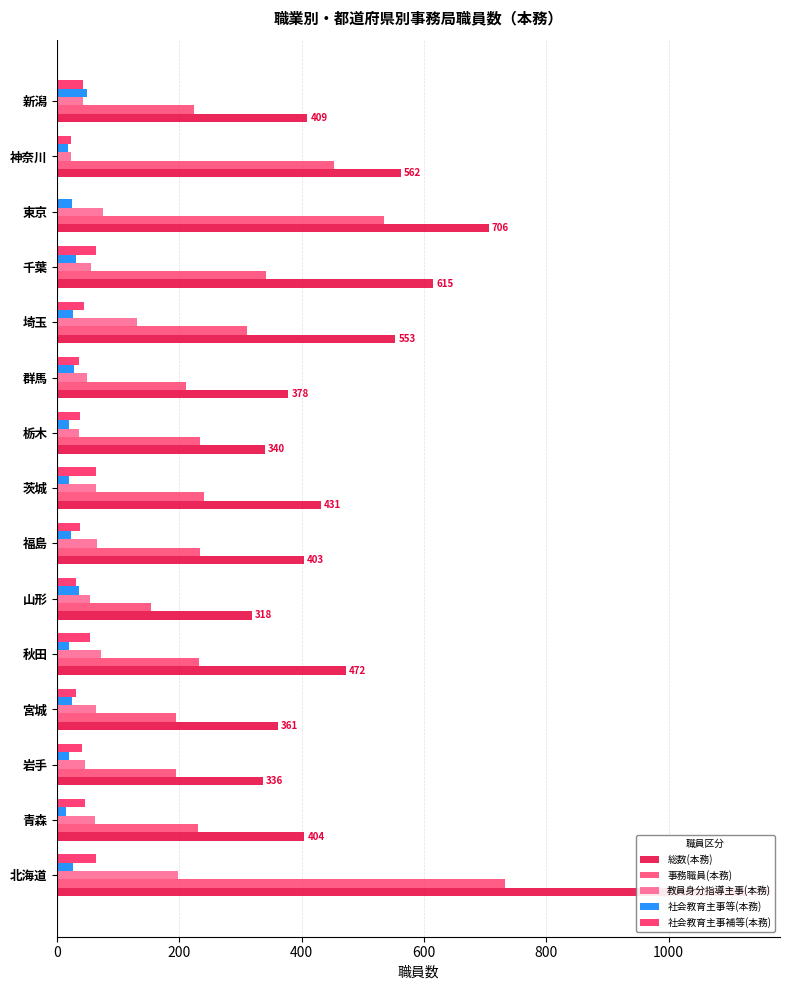

Reading left to right, transcribe all the data shown in this chart.

総数(本務): 1126	404	336	361	472	318	403	431	340	378	553	615	706	562	409
事務職員(本務): 733	230	194	195	232	153	234	240	234	211	310	341	534	453	223
教員身分指導主事(本務): 198	61	46	64	71	54	65	64	36	49	131	55	75	22	42
社会教育主事等(本務): 26	14	20	24	19	36	23	20	20	28	26	30	24	18	48
社会教育主事補等(本務): 63	45	41	31	53	31	37	64	37	35	44	64	0	23	42